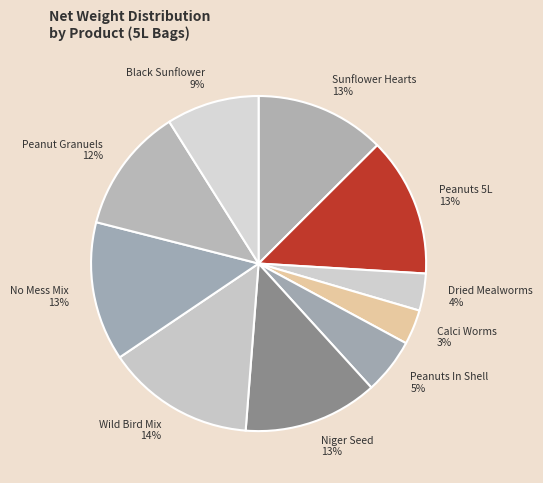

Approximately how many times larger is the value at Sunflower Hearts compared to Wild Bird Mix?

0.9